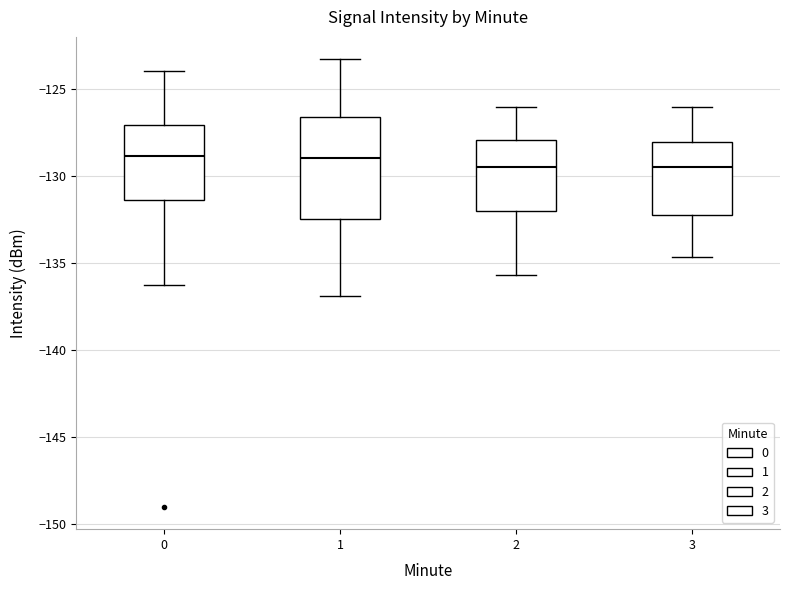

Where is the lower edge of the box at x = 1 on the y-axis? The values are not printed on the chart, so give them approximately, as read against the axis.

-132.5